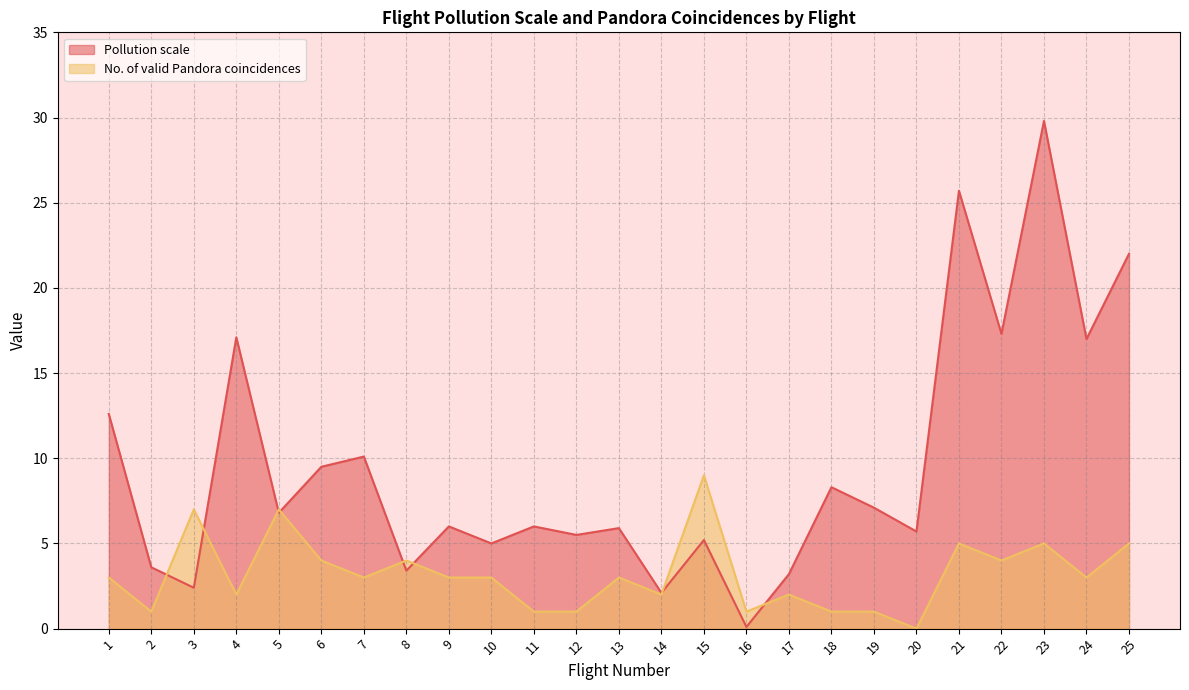

Between which two adjacent categories do No. of valid and Pollution scale first intersect?

2 and 3